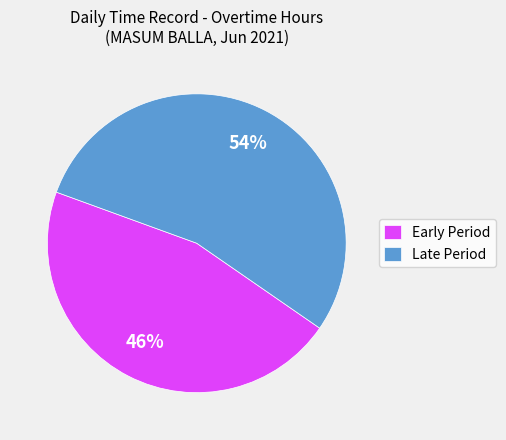

To the nearest percent, what is the difference between the Early Period and Late Period slice percentages?

8%